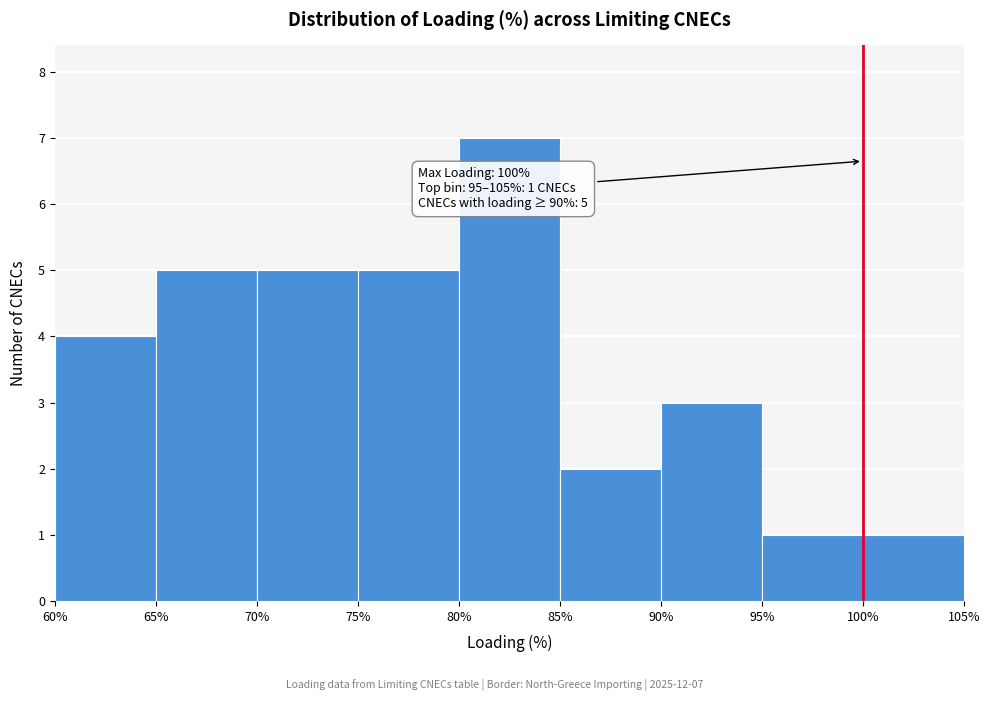

Over which range of the x-axis is the bar tallest?

80% to 85%